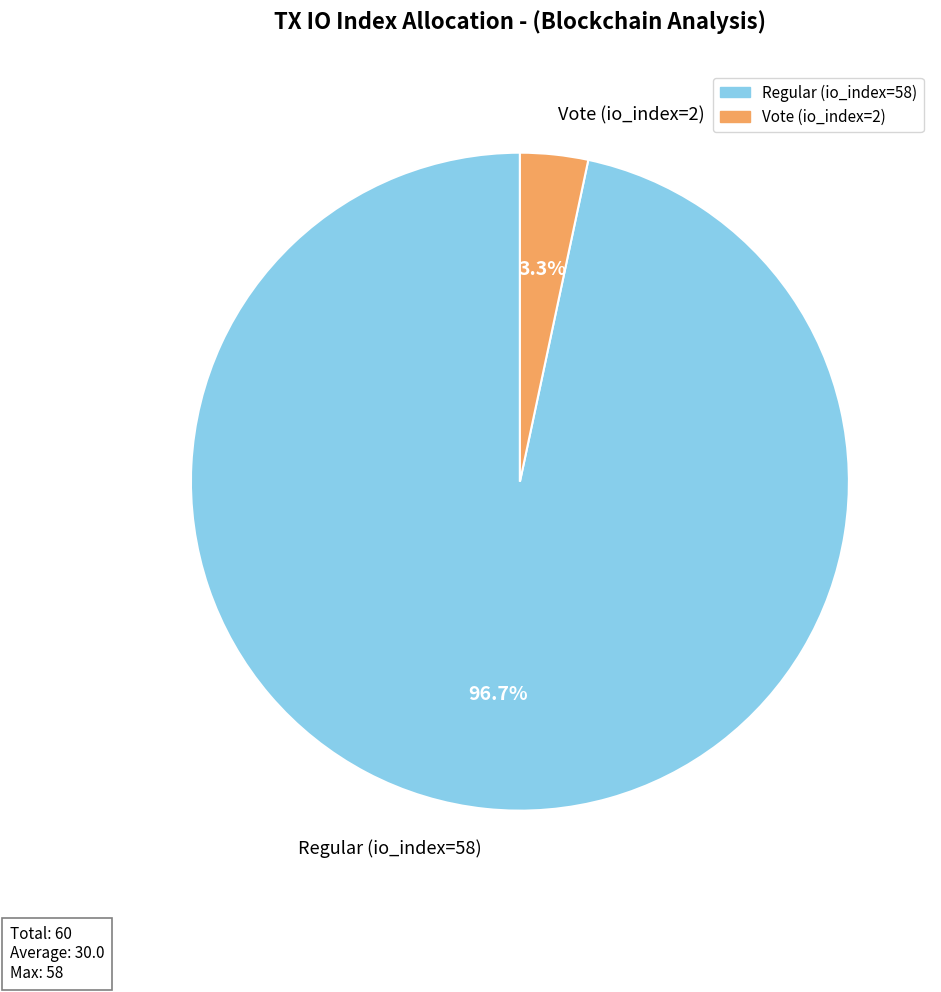

What is the smallest slice in the pie chart?

Vote (io_index=2)